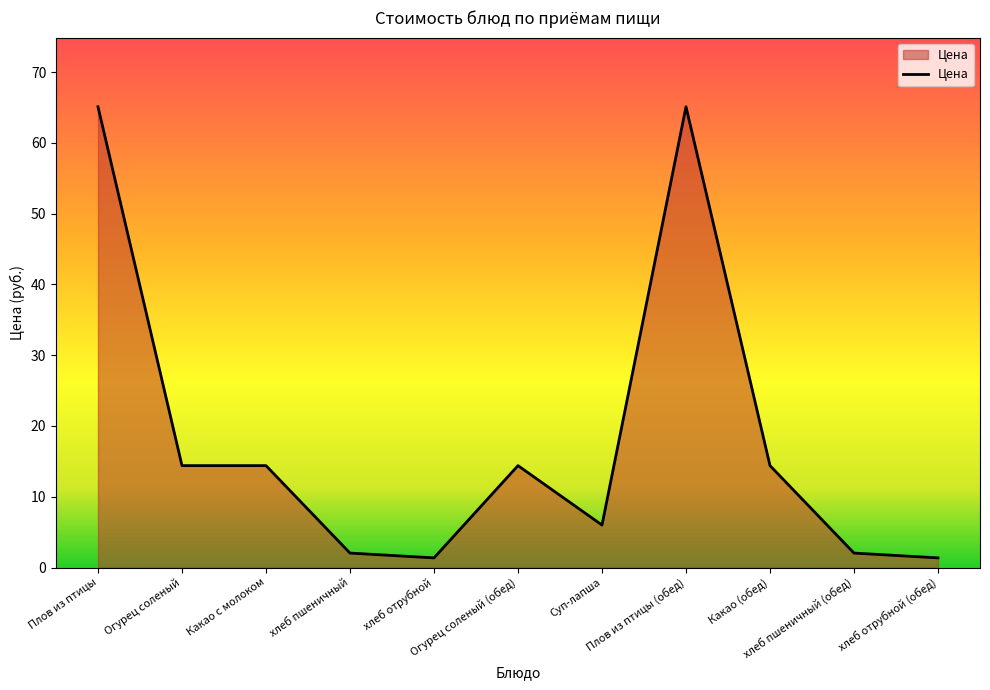

The value at Суп-лапша is 6.0. True or false?

True